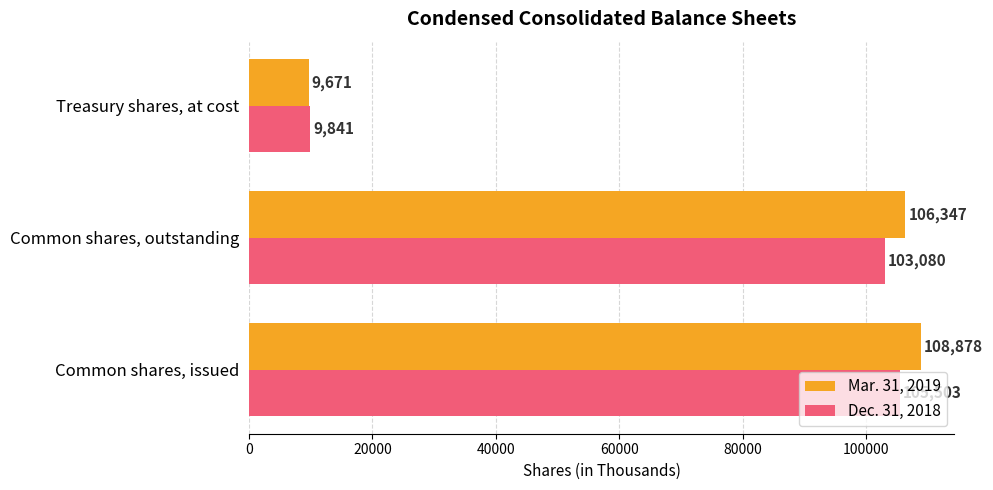

Rank the series by their average value, from lowest to highest.

Dec. 31, 2018, Mar. 31, 2019